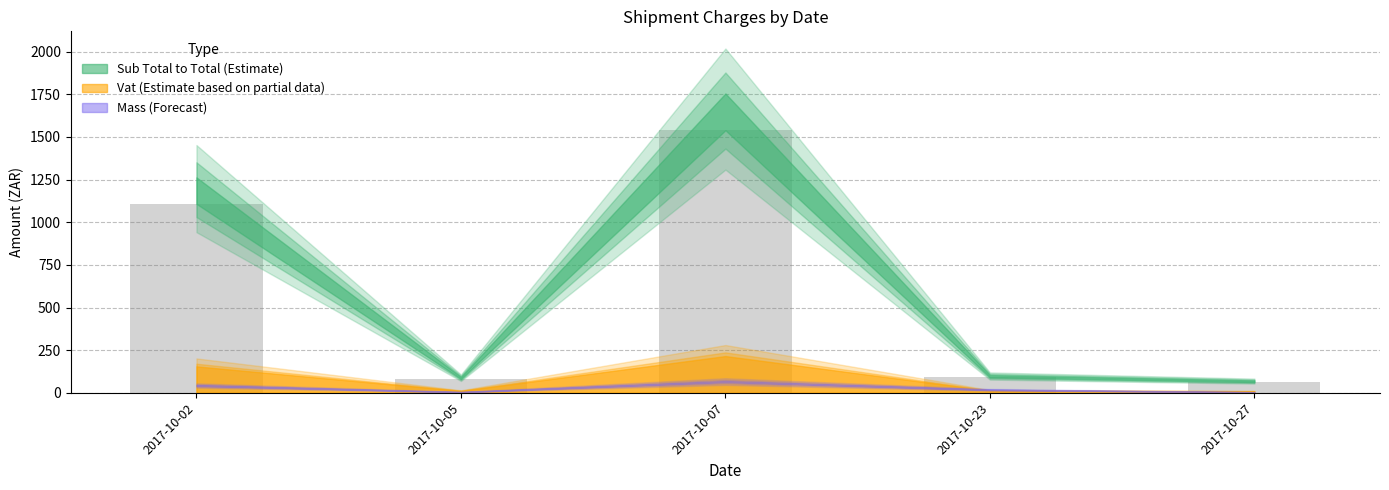

Where is the data nearest to the value 801?

2017-10-02